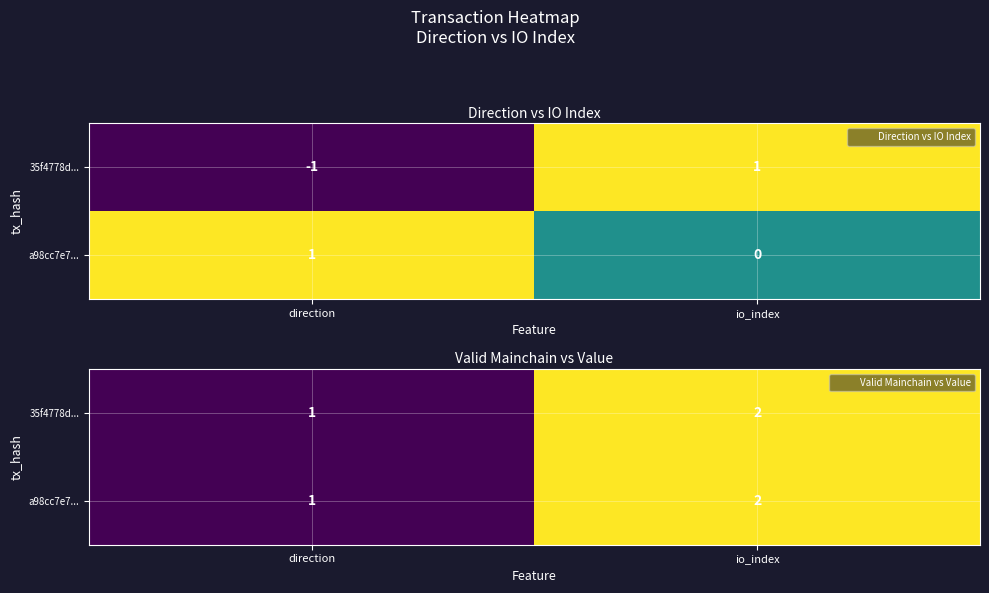

What is the total value across all series at io_index?

4